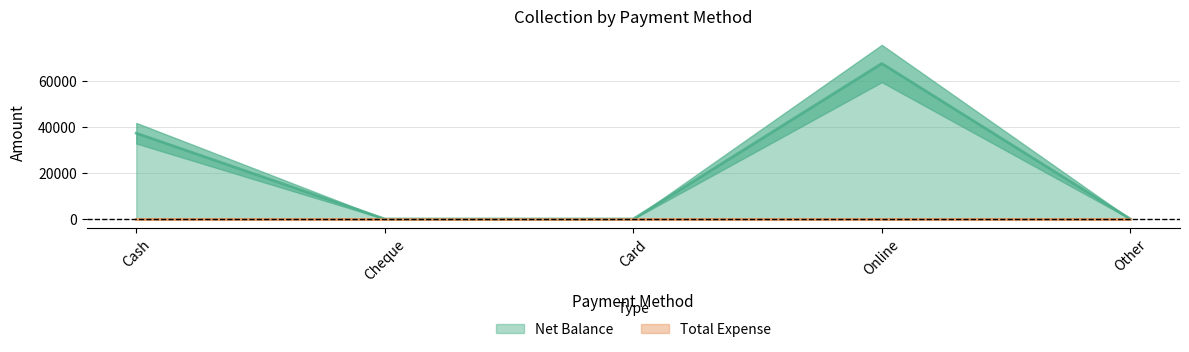

How many values are above zero?

2